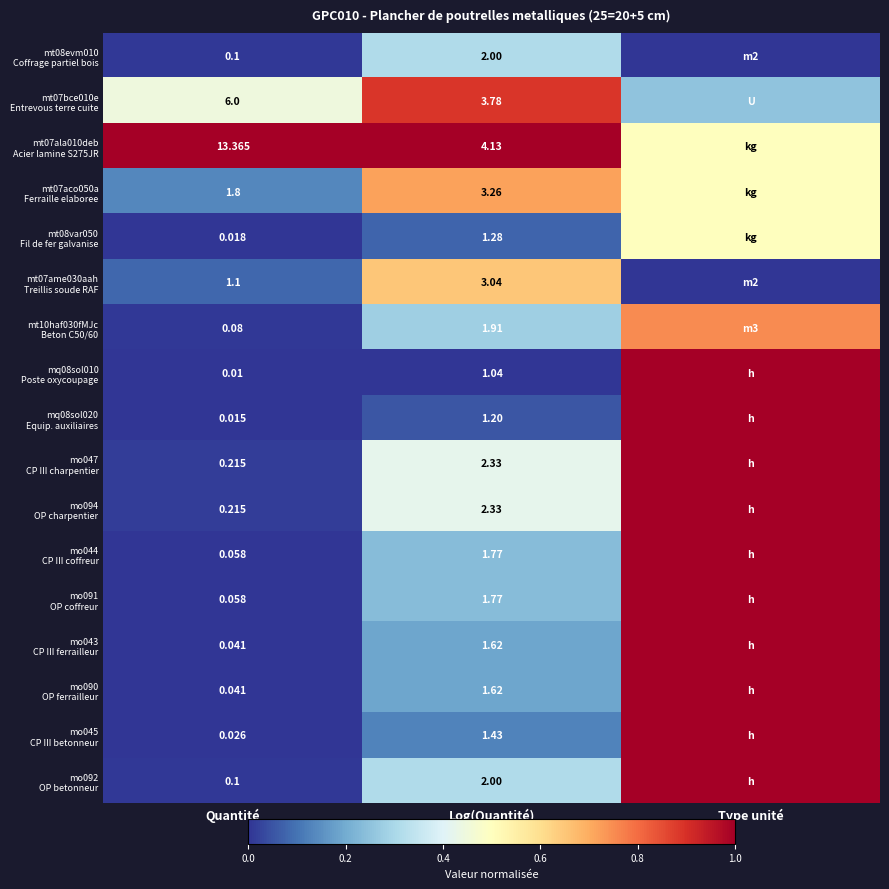

At how many categories does at least one series exceed 0?

3